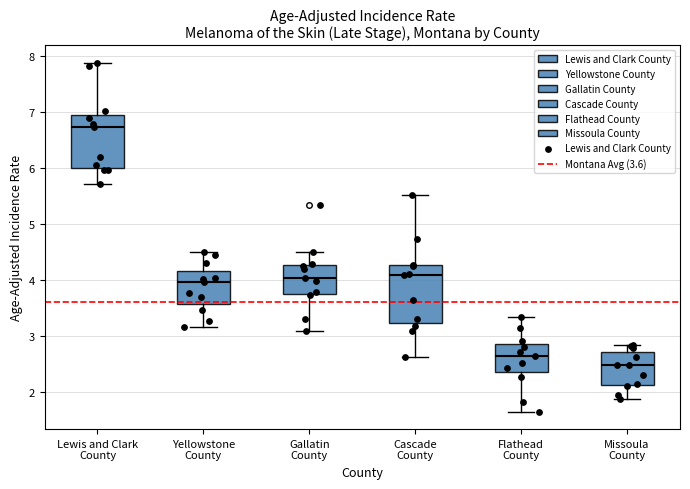

Reading left to right, transcribe this box plot: for each box, give where its median line is, the range the box spans, and where its two whiskers end, as read against the y-axis. The values are not printed on the chart, so give them approximately, as read against the axis.

Lewis and Clark County: median 6.7, box 6.0 to 7.0, whiskers 5.7 to 7.9
Yellowstone County: median 4.0, box 3.6 to 4.2, whiskers 3.2 to 4.5
Gallatin County: median 4.0, box 3.8 to 4.3, whiskers 3.1 to 4.5
Cascade County: median 4.1, box 3.2 to 4.3, whiskers 2.6 to 5.5
Flathead County: median 2.6, box 2.3 to 2.9, whiskers 1.6 to 3.3
Missoula County: median 2.5, box 2.1 to 2.7, whiskers 1.9 to 2.8